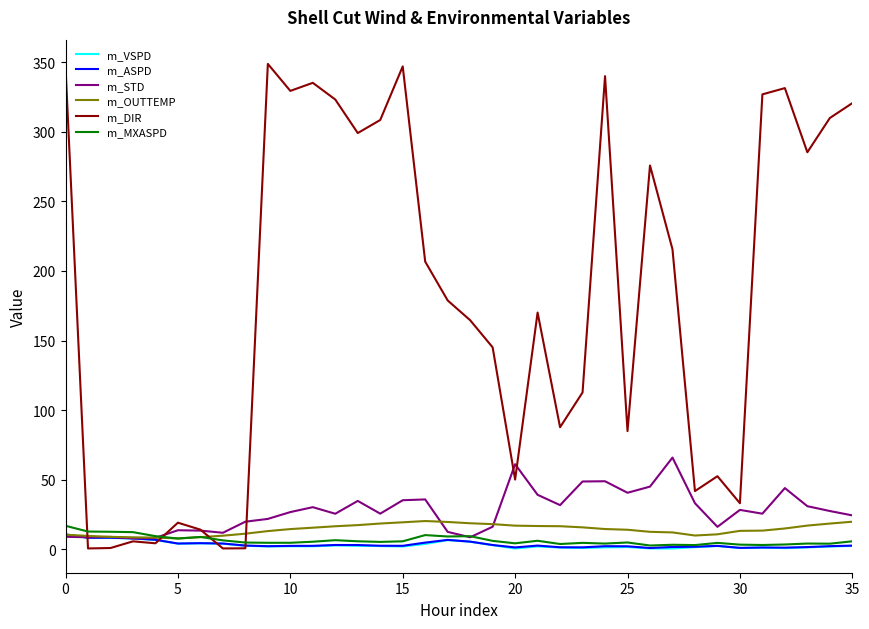

Which series has the largest total across all categories?

m_DIR